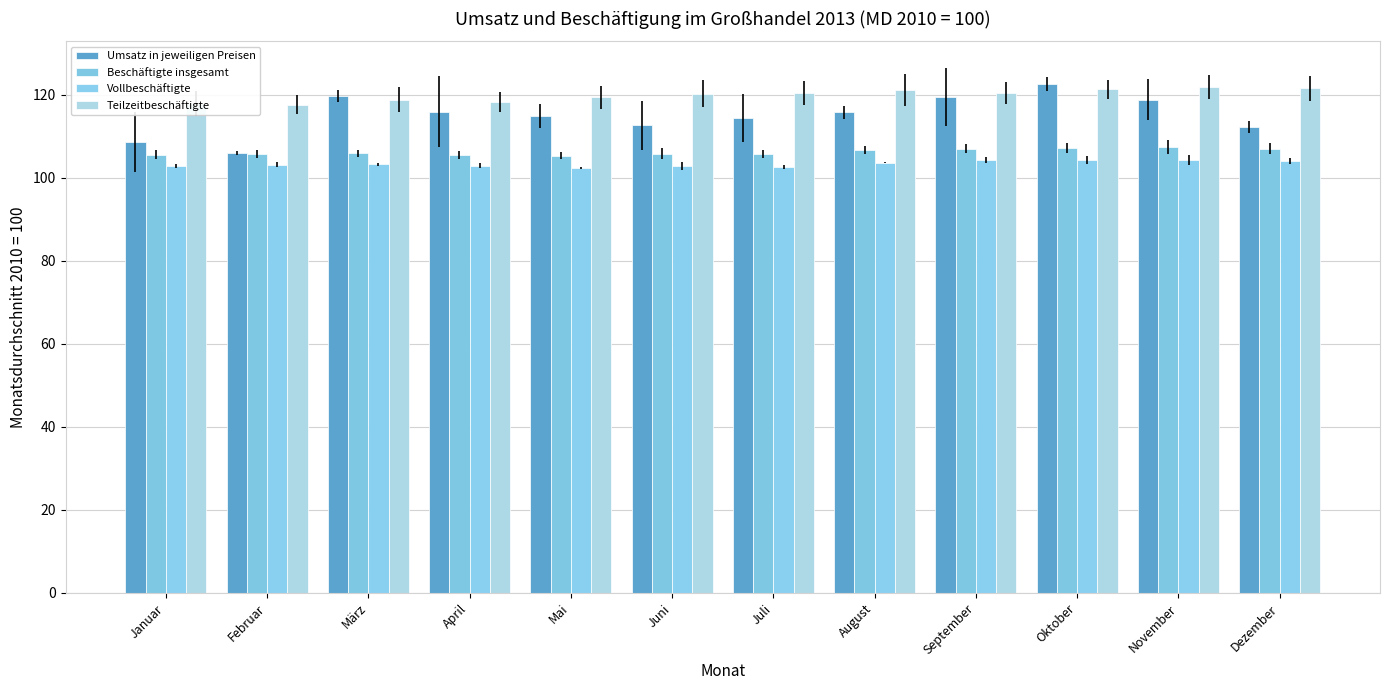

Rank the categories by Umsatz in jeweiligen Preisen value from highest to lowest.

Oktober, März, September, November, April, August, Mai, Juli, Juni, Dezember, Januar, Februar